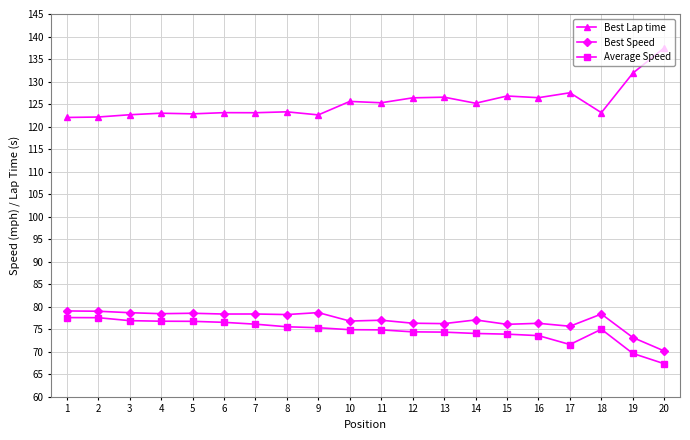

What is the value of the Best Speed point at the 15th from the left?

76.1